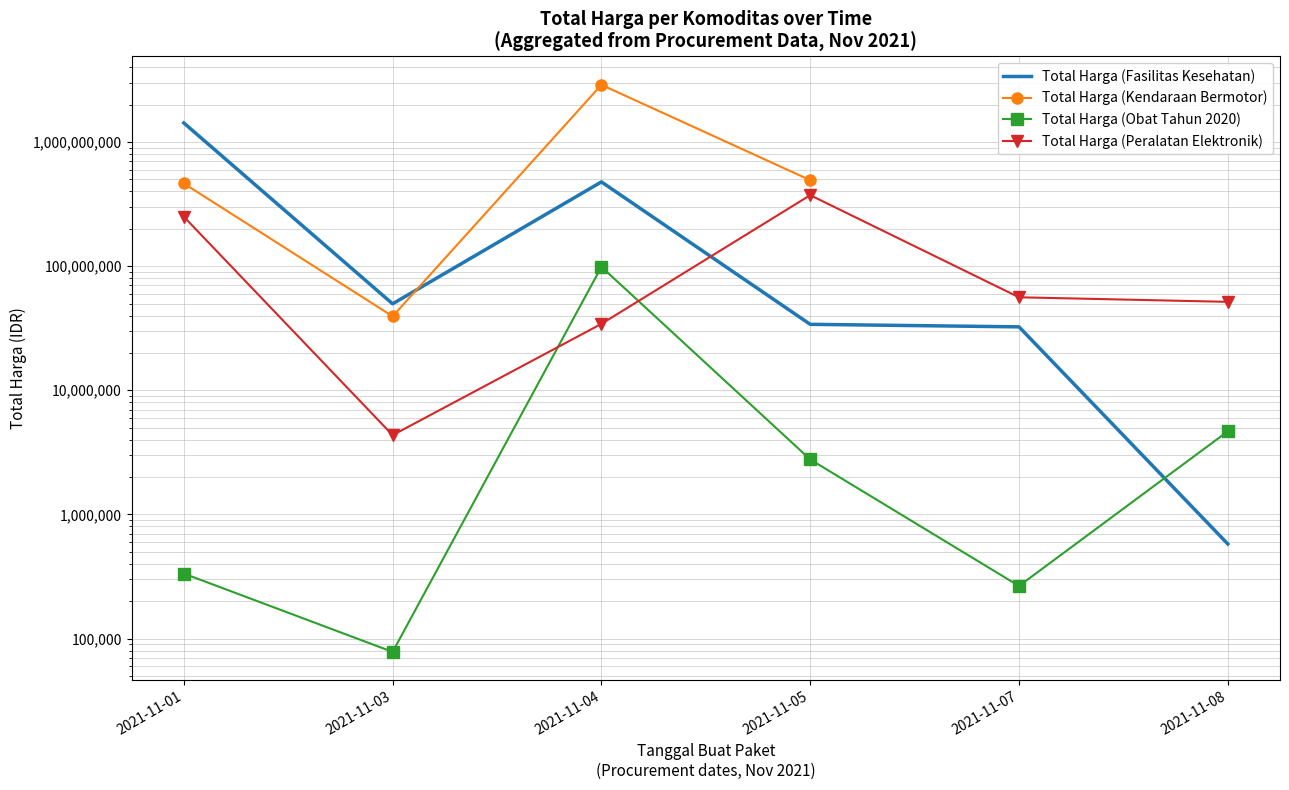

List the labels in order of Total Harga (Obat Tahun 2020) value, largest first.

2021-11-04, 2021-11-08, 2021-11-05, 2021-11-01, 2021-11-07, 2021-11-03